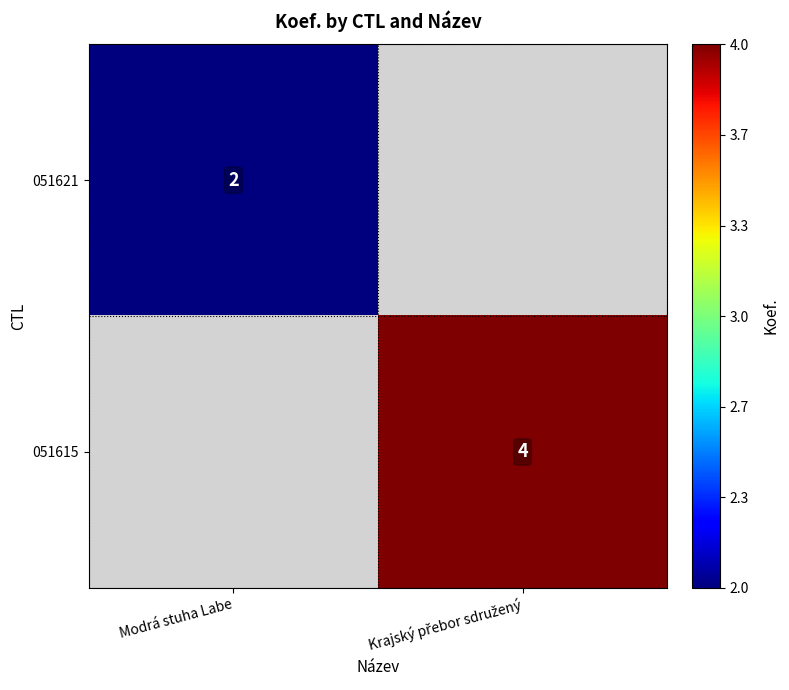

At how many categories does at least one series exceed 3?

1